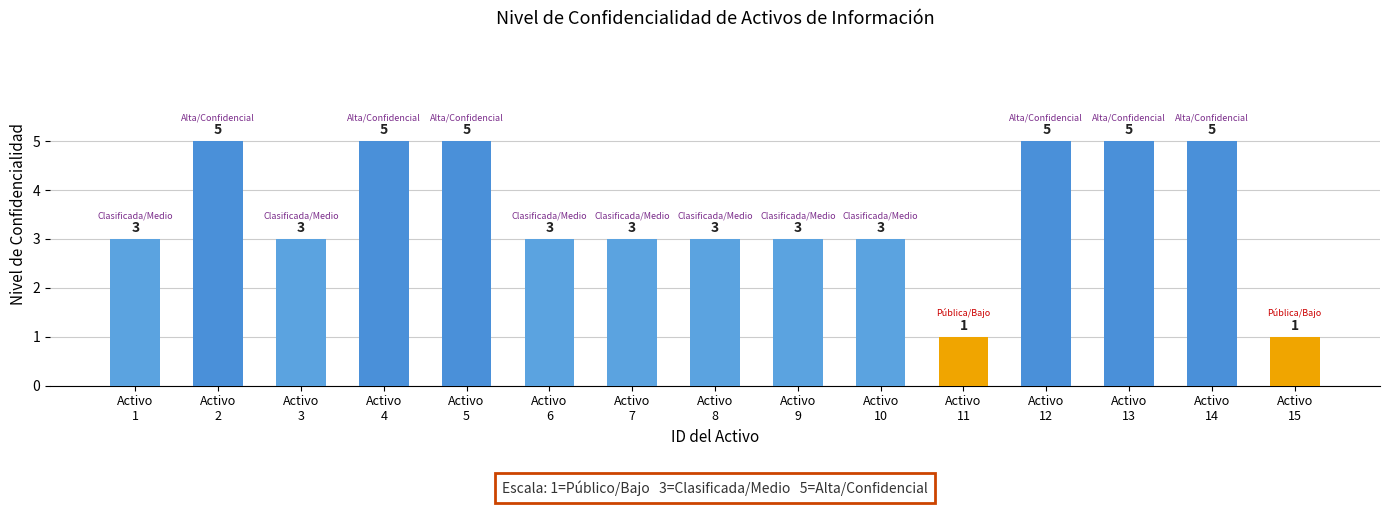

What is the sum of the values at Activo
1 and Activo
8?

6